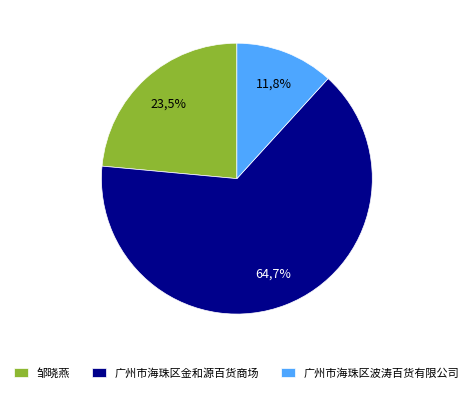

True or false: 邹晓燕 accounts for 24% of the total.

True